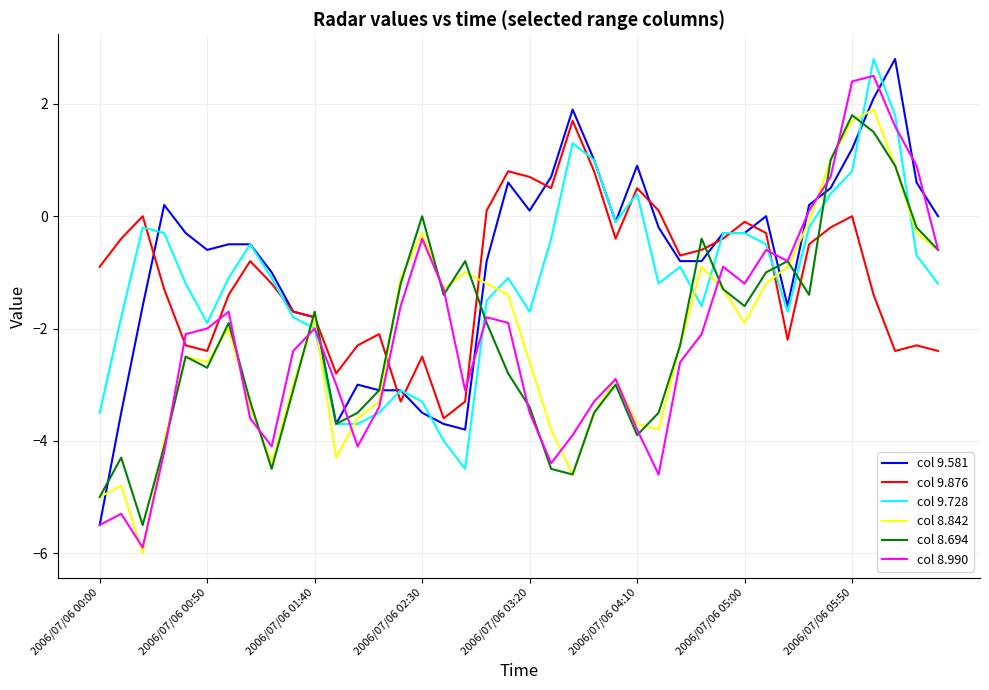

Which series ends up on top after the final intersection of col 9.876 and col 8.694?

col 8.694